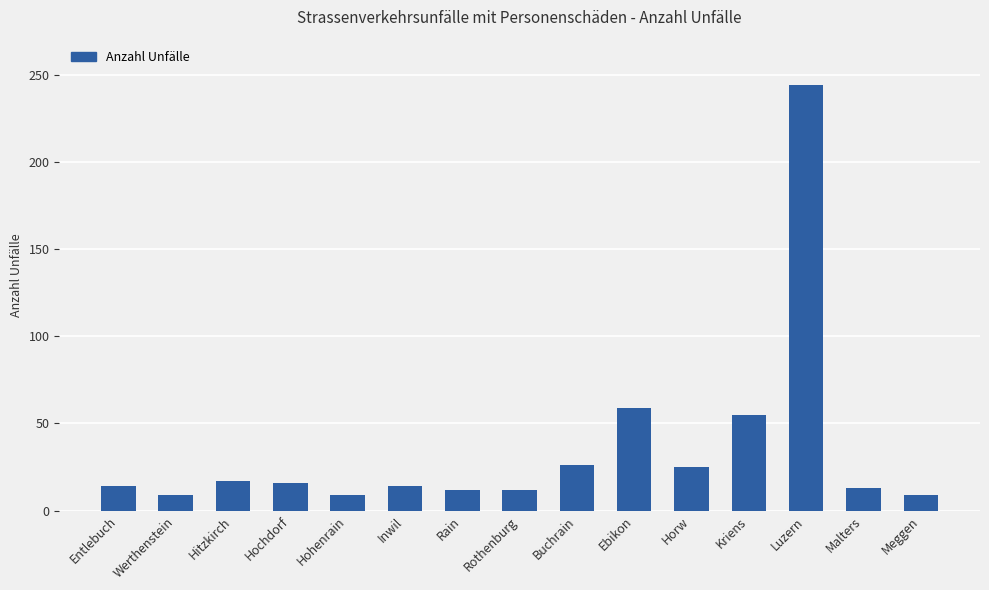

What is the label of the 14th bar from the right?

Werthenstein